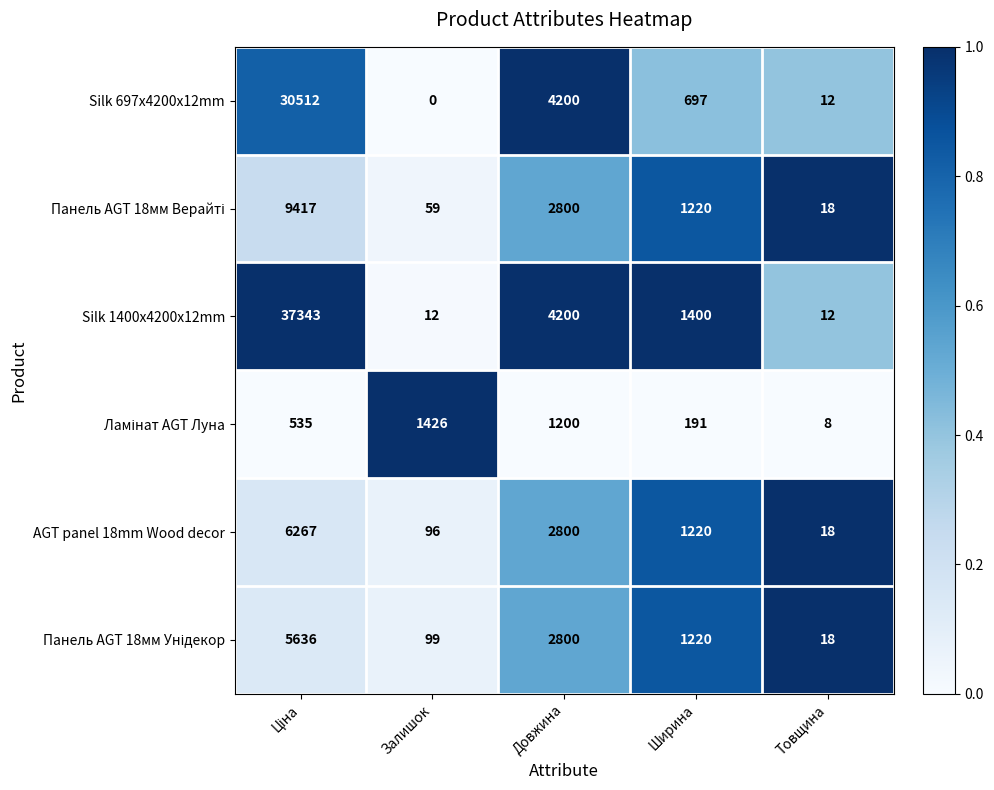

Which series has the largest range (max minus min)?

Silk 1400x4200x12mm